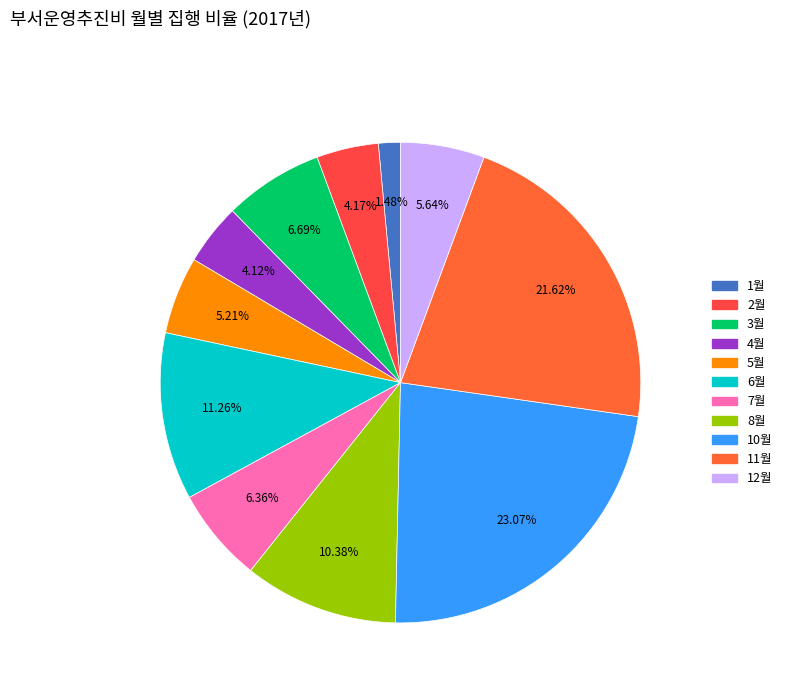

Rank the categories by value from lowest to highest.

1월, 4월, 2월, 5월, 12월, 7월, 3월, 8월, 6월, 11월, 10월